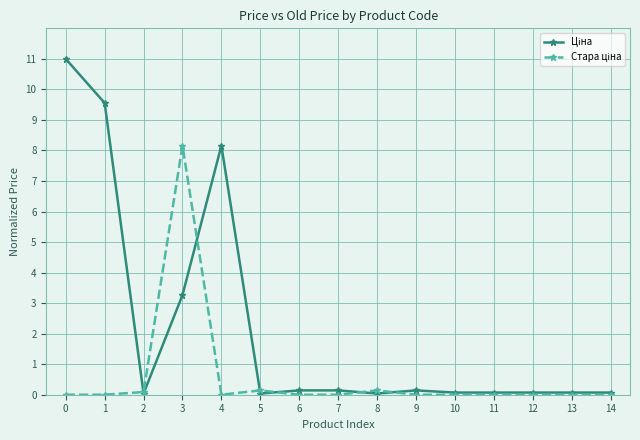

What is the total value across all series at 3?

11.4